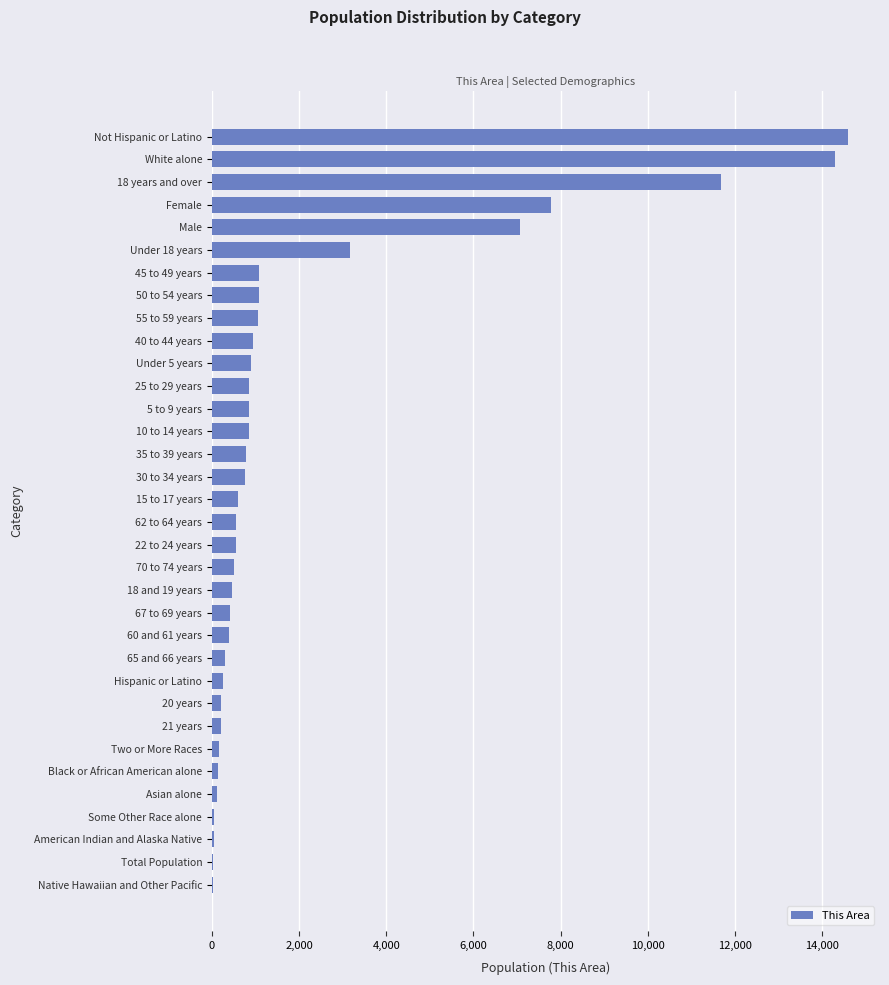

What is the greatest value displayed?

14602